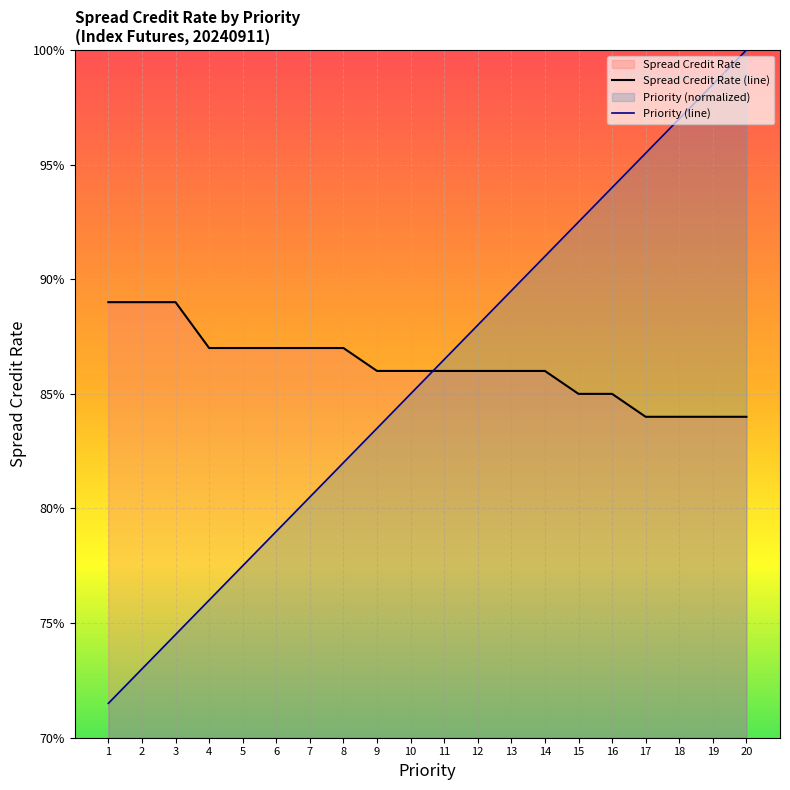

Which label corresponds to the smallest value in the chart?

1